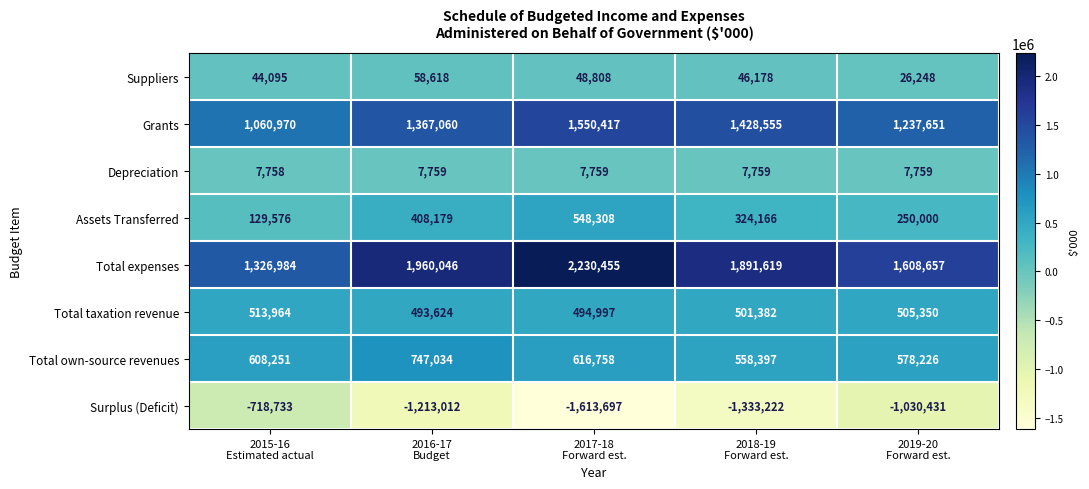

What is the sum of all Total own-source revenues values?

3108666